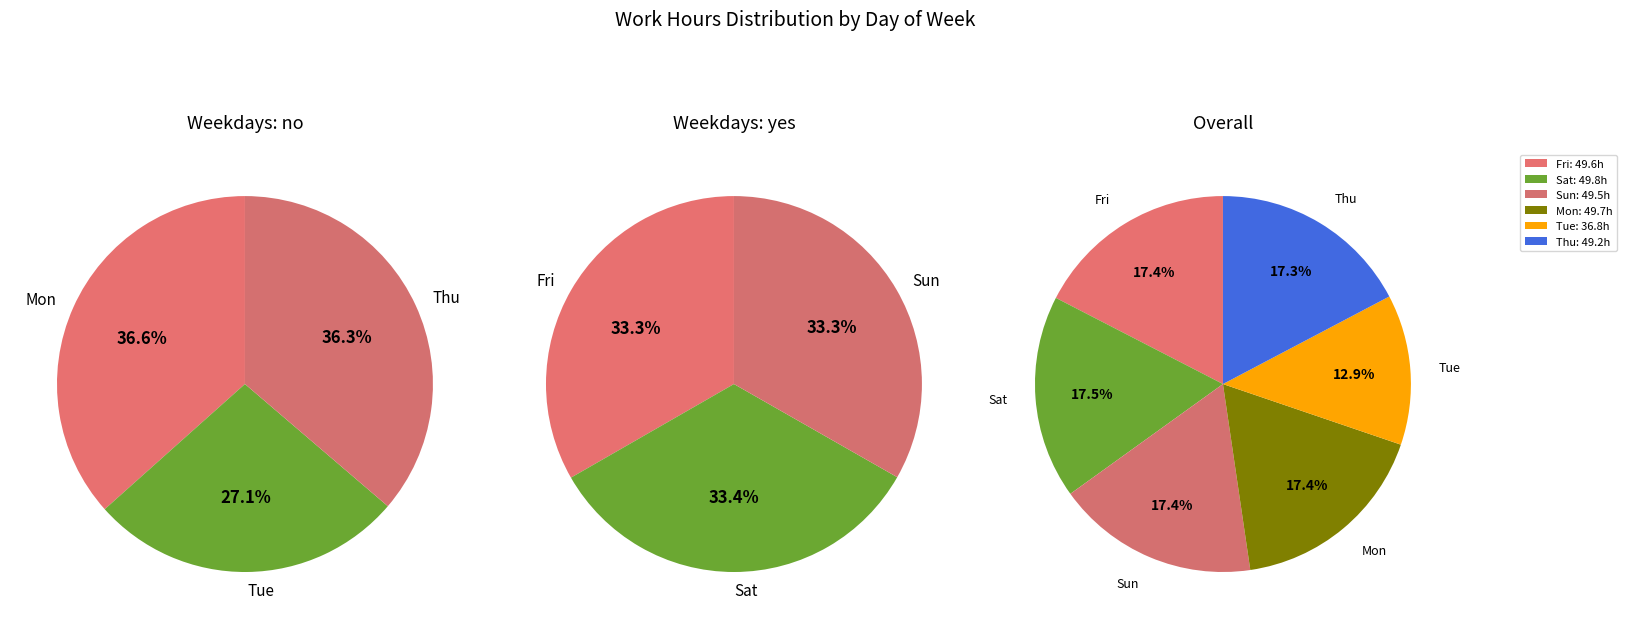

What is the ratio of the value at 21-Fri(2) to the value at 6-Sun?

1.0